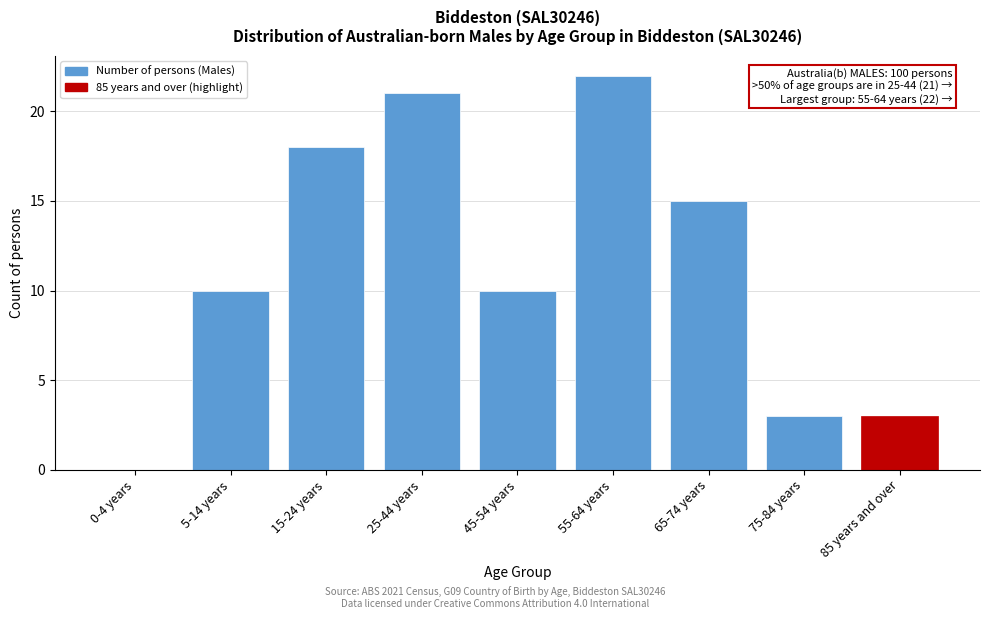

Reading left to right, what are all the values shown in this chart?

0-4 years=0	5-14 years=10	15-24 years=18	25-44 years=21	45-54 years=10	55-64 years=22	65-74 years=15	75-84 years=3	85 years and over=3